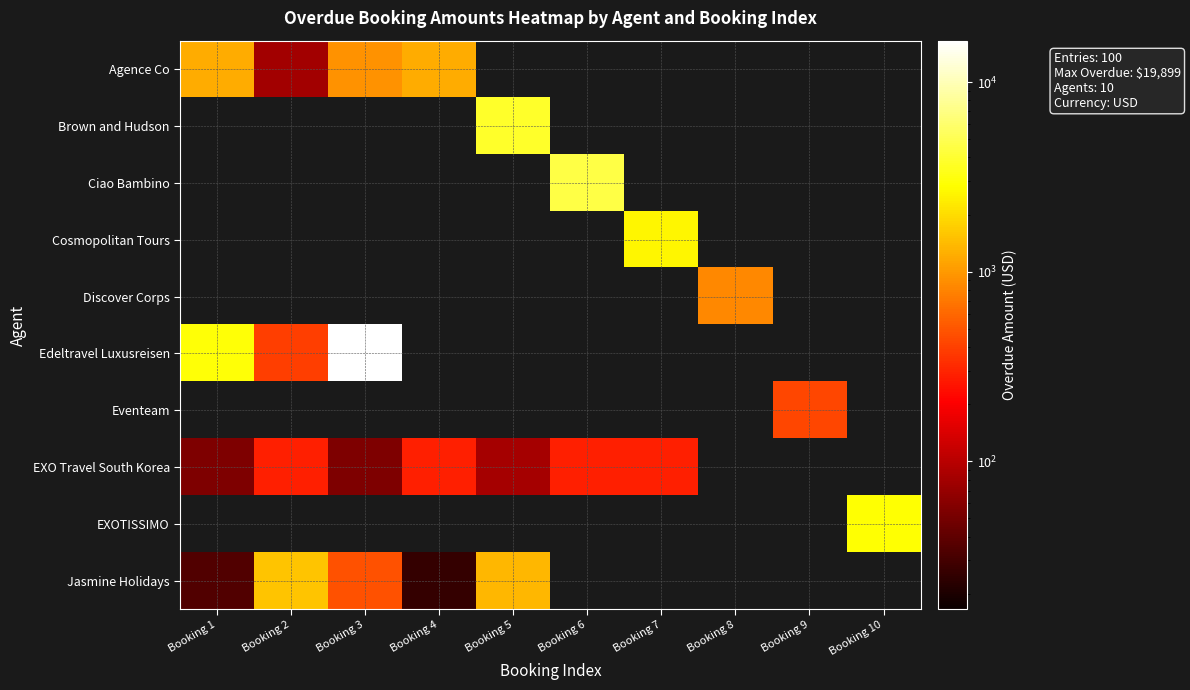

What is the difference between the highest and lowest values at Booking 8?

840